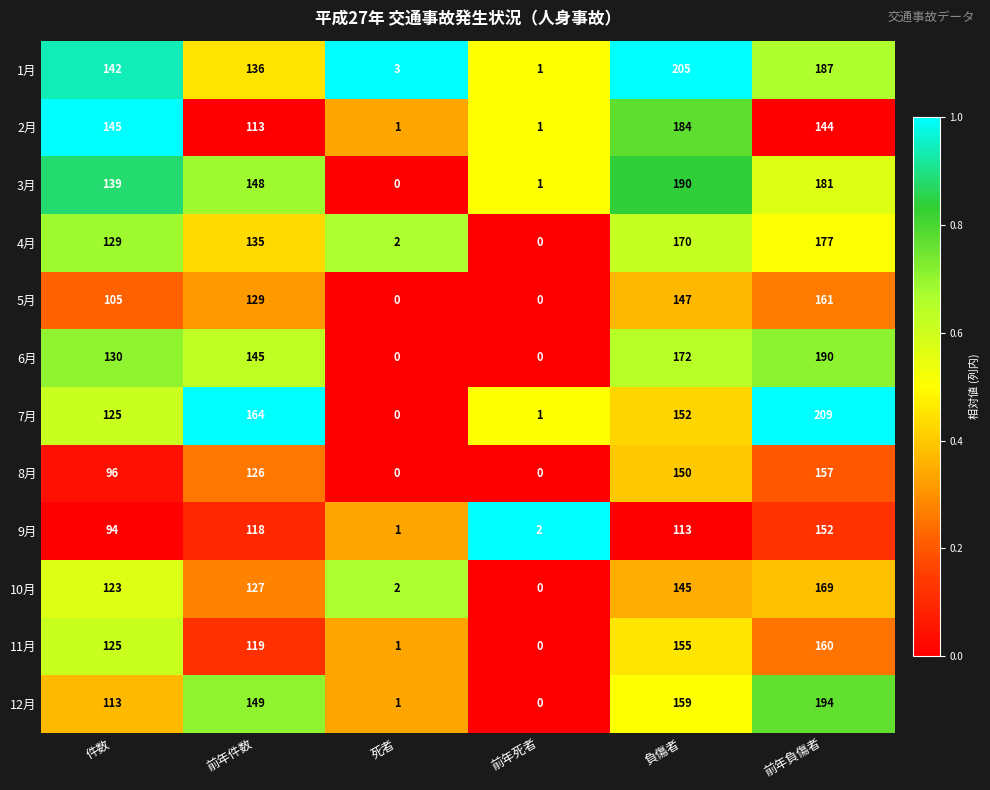

At which category does the chart reach its peak across all series?

前年負傷者